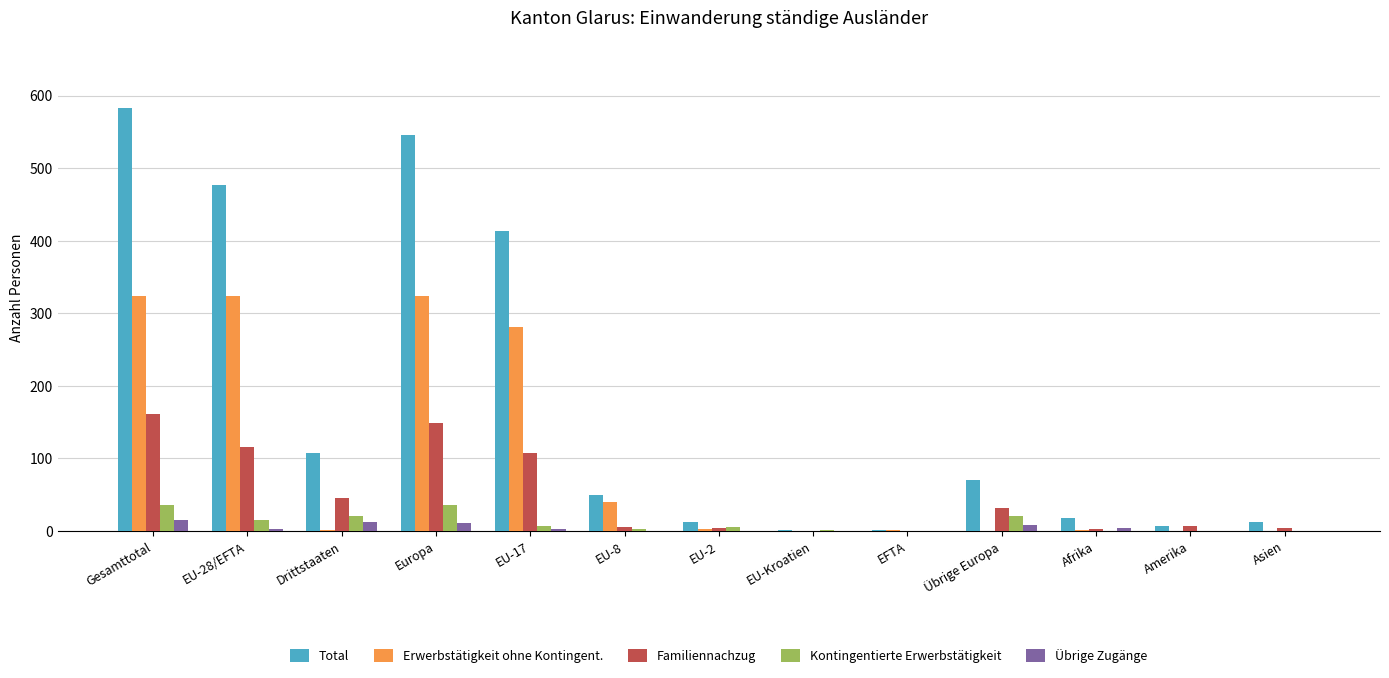

How many data points does each series have?

13